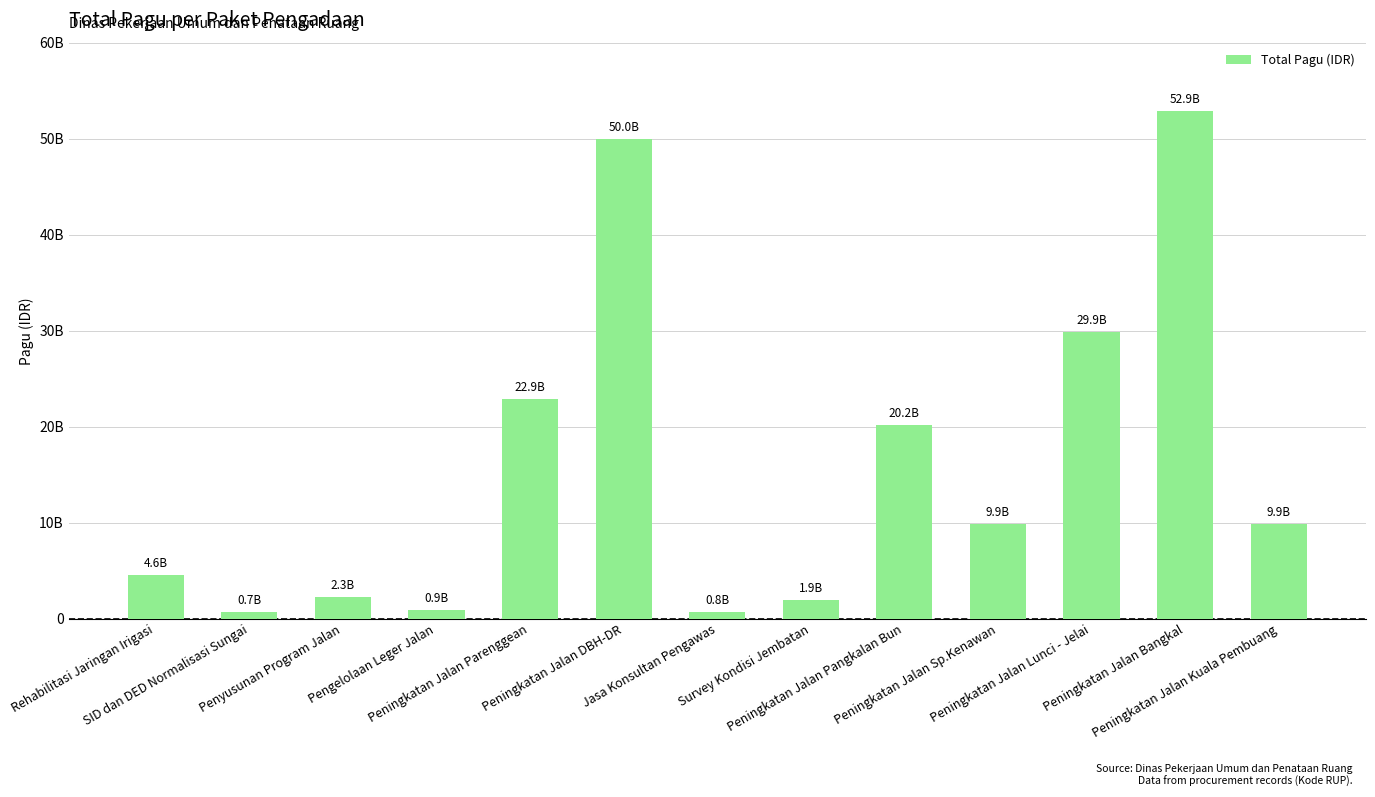

Which label corresponds to the largest value in the chart?

Peningkatan Jalan Bangkal